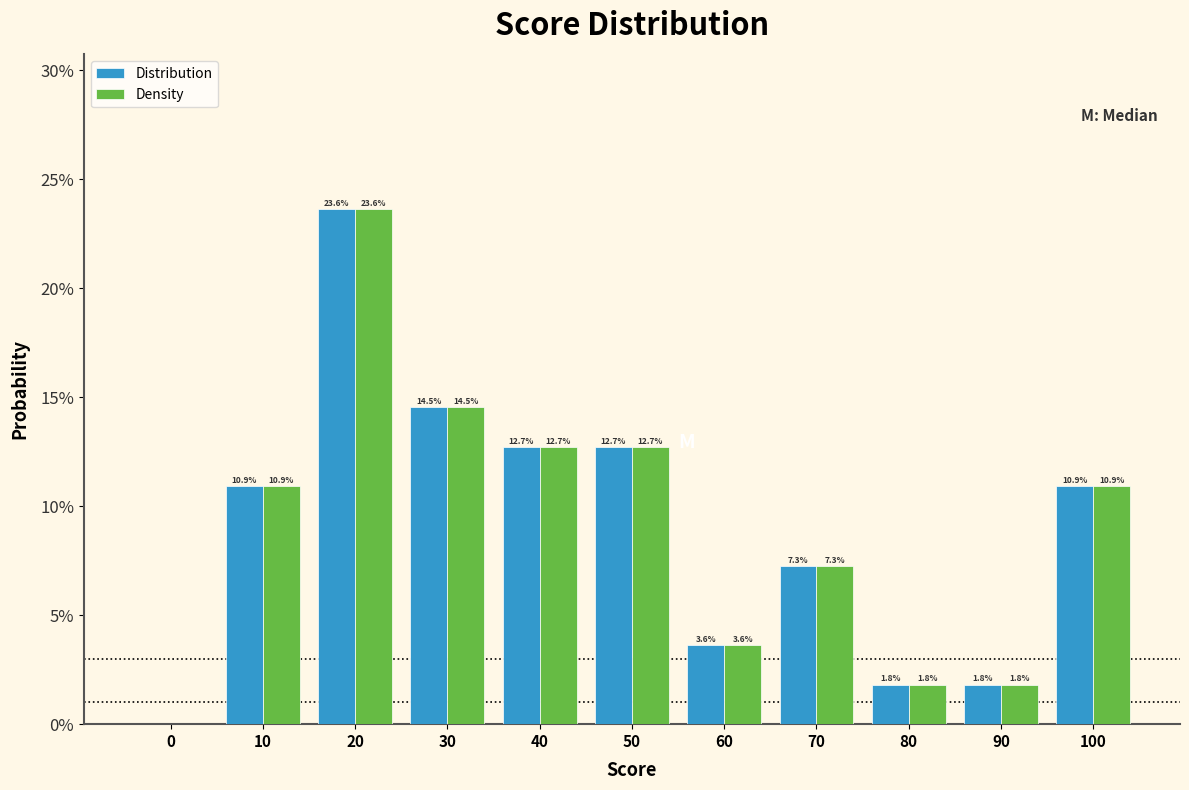

Reading right to left, what are all the values shown in this chart?

Distribution: 100=10.9	90=1.8	80=1.8	70=7.3	60=3.6	50=12.7	40=12.7	30=14.5	20=23.6	10=10.9	0=0.0
Density: 100=10.9	90=1.8	80=1.8	70=7.3	60=3.6	50=12.7	40=12.7	30=14.5	20=23.6	10=10.9	0=0.0